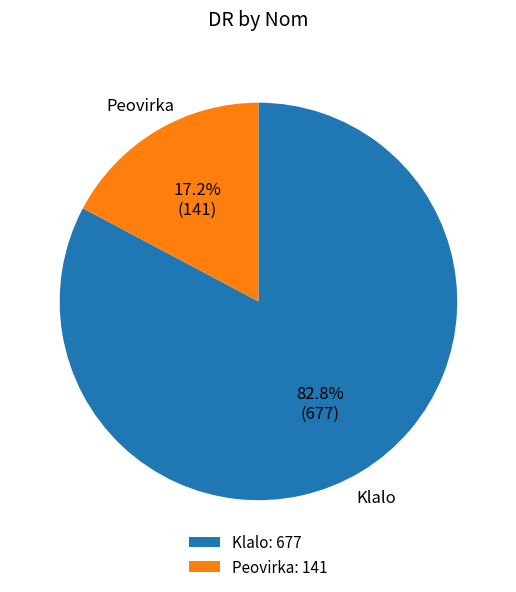

What portion of the pie excludes Klalo?

17.2%